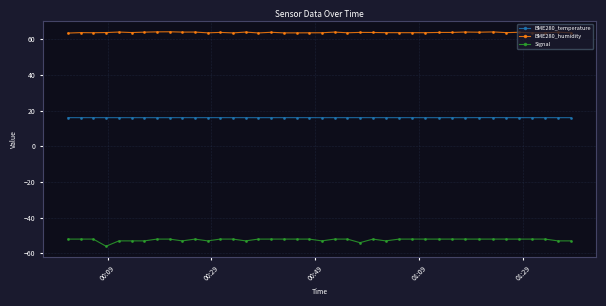

List the series in order of their overall mean, highest first.

BME280_humidity, BME280_temperature, Signal